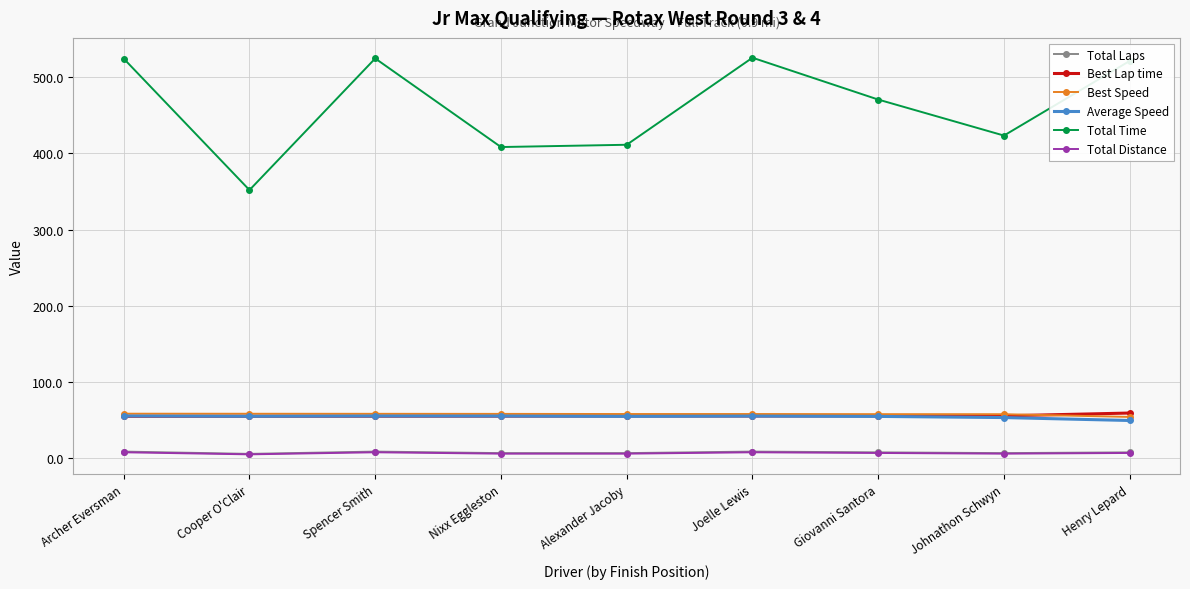

Is it true that Average Speed equals 90.6 at Alexander Jacoby?

False